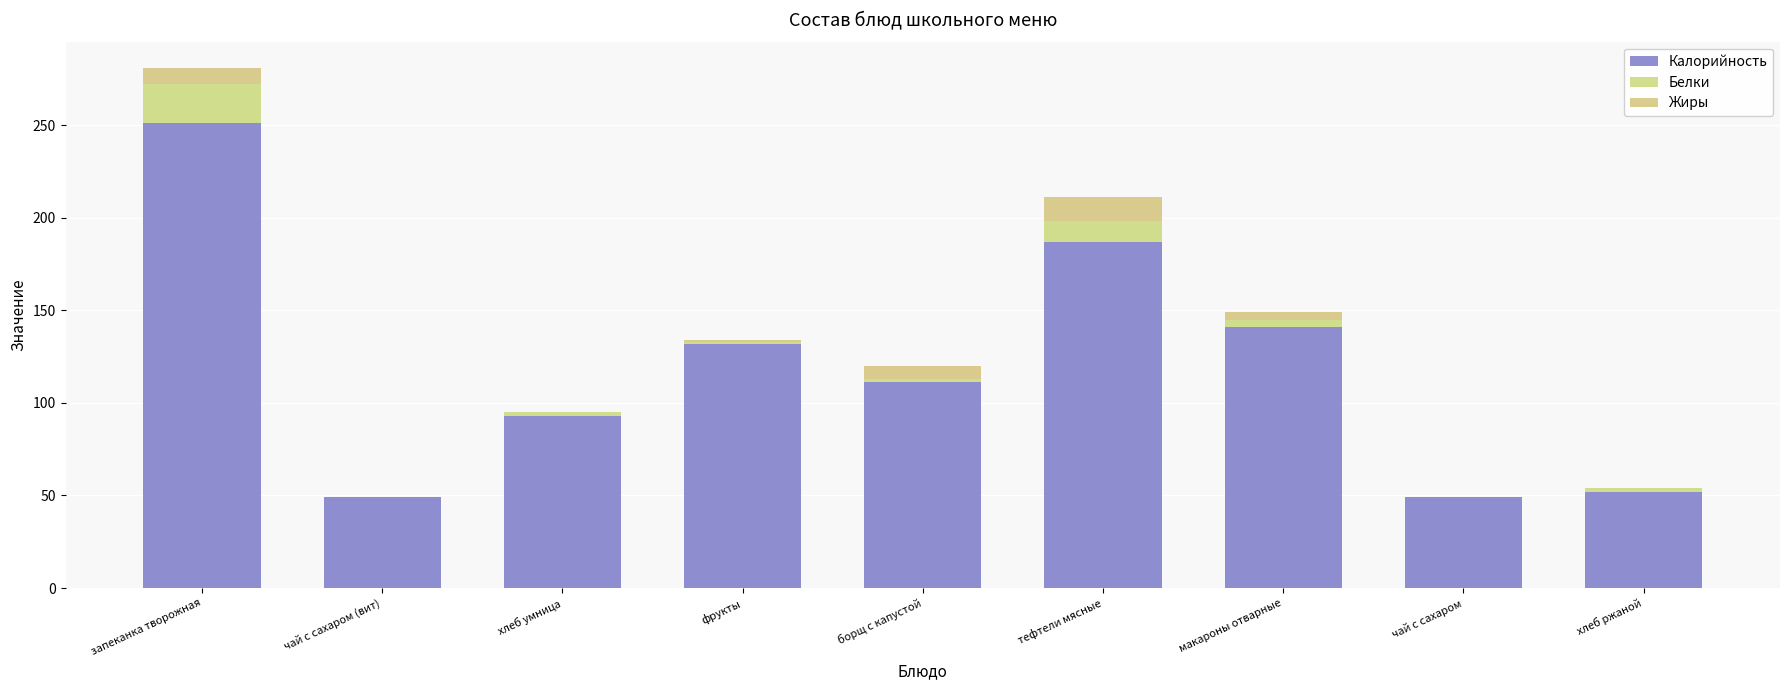

At which category is the sum across all series the highest?

запеканка творожная